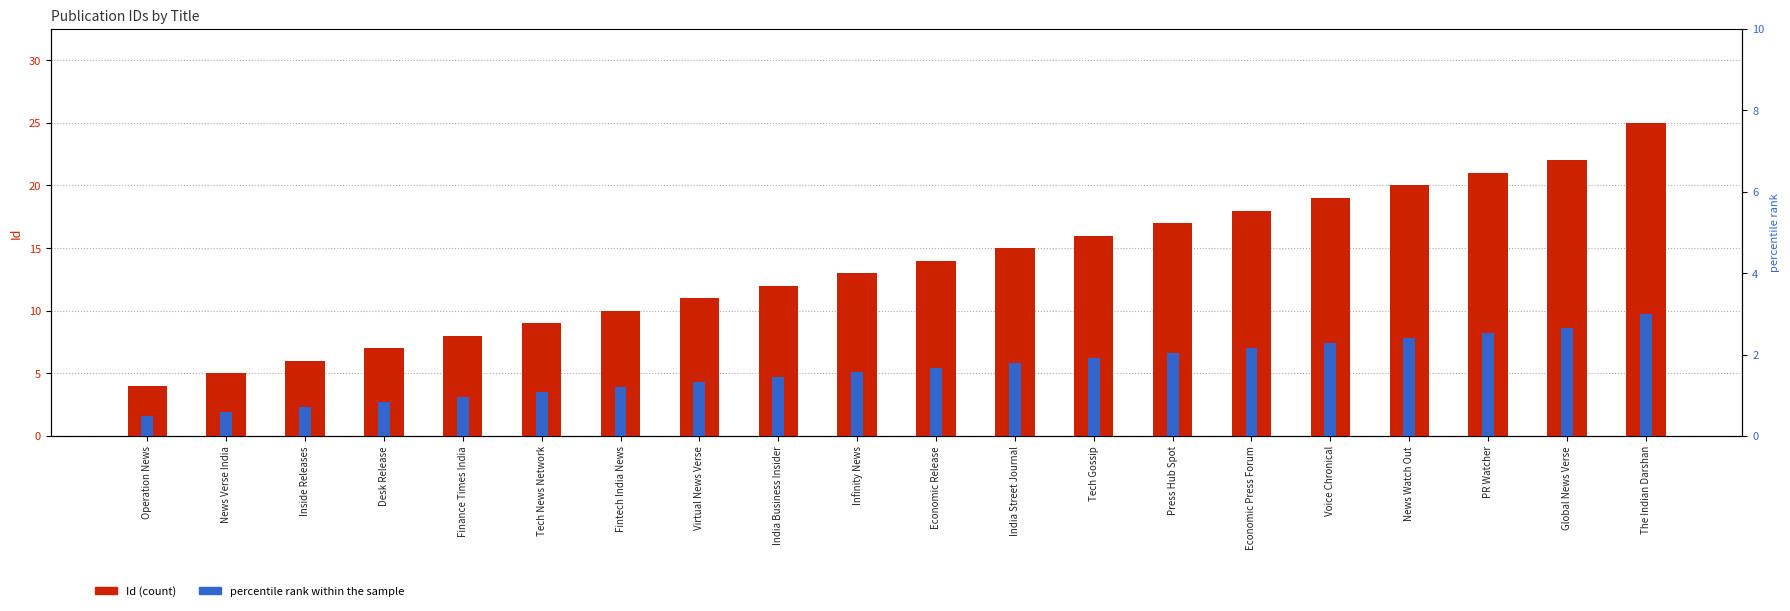

What is the label of the 12th bar from the right?

India Business Insider